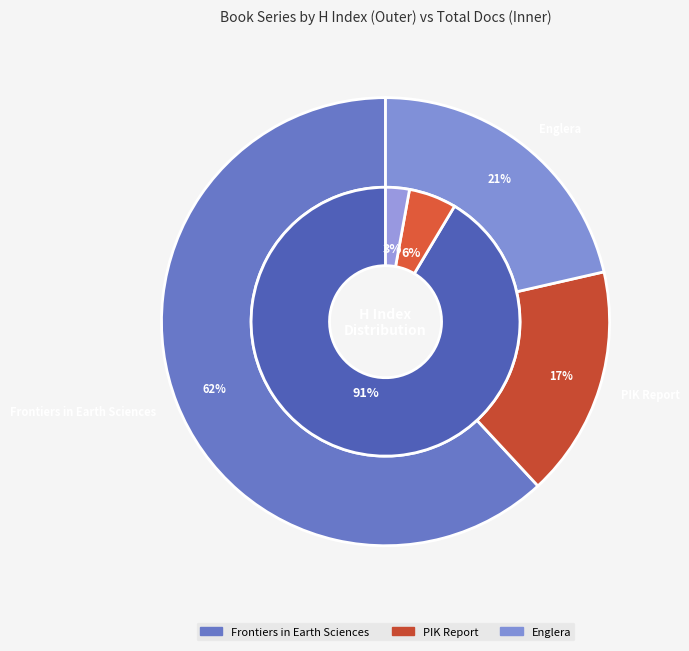

Which slice is the largest?

Frontiers in Earth Sciences